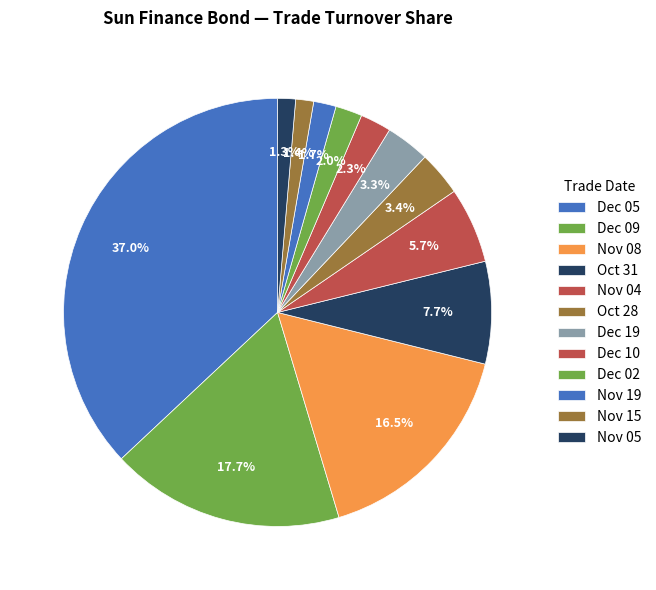

How many segments does this pie chart have?

12